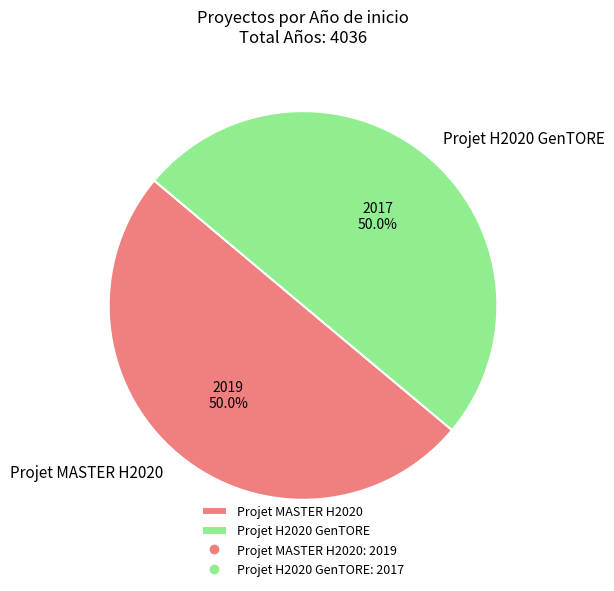

What portion of the pie excludes Projet MASTER H2020?

50.0%